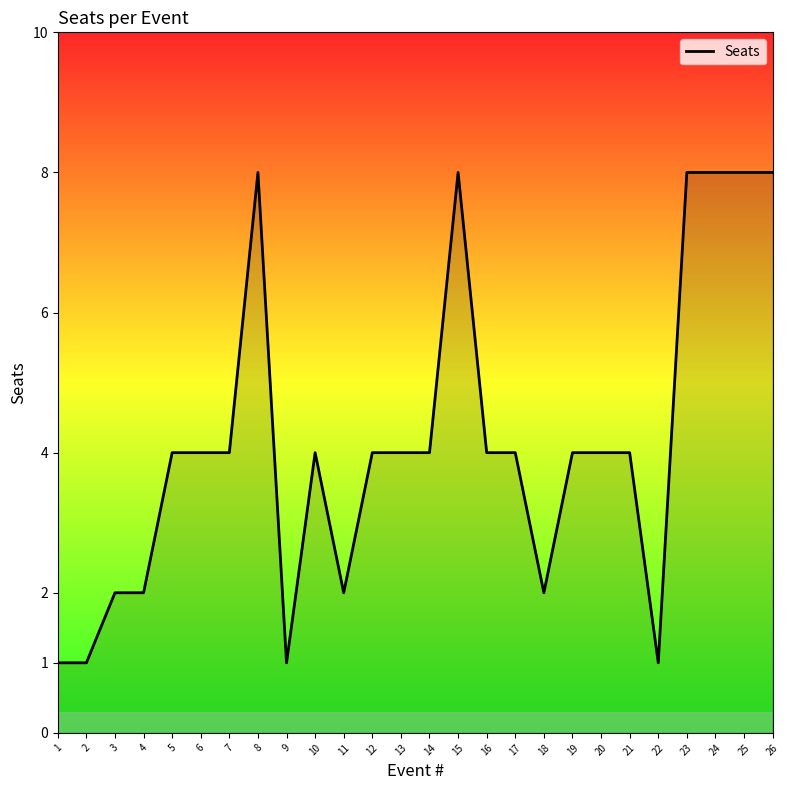

Does the chart display data point markers on the line(s)?

No